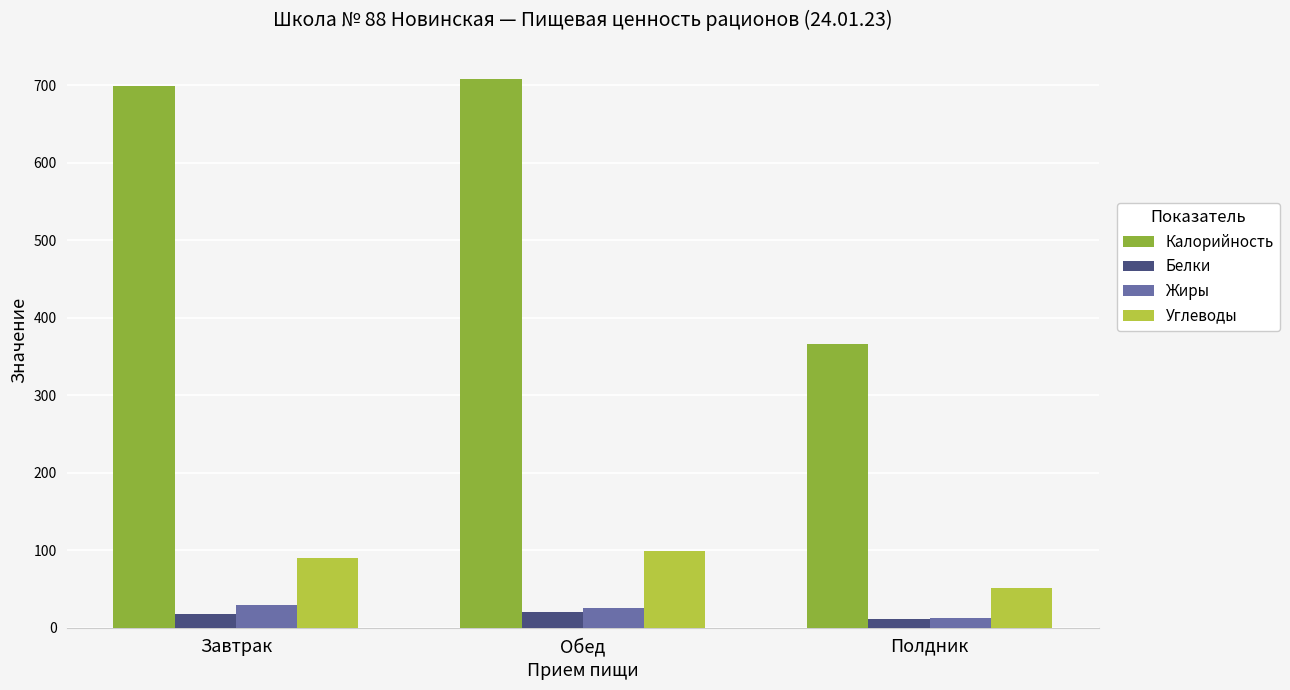

What are all the series names shown in the legend?

Калорийность, Белки, Жиры, Углеводы